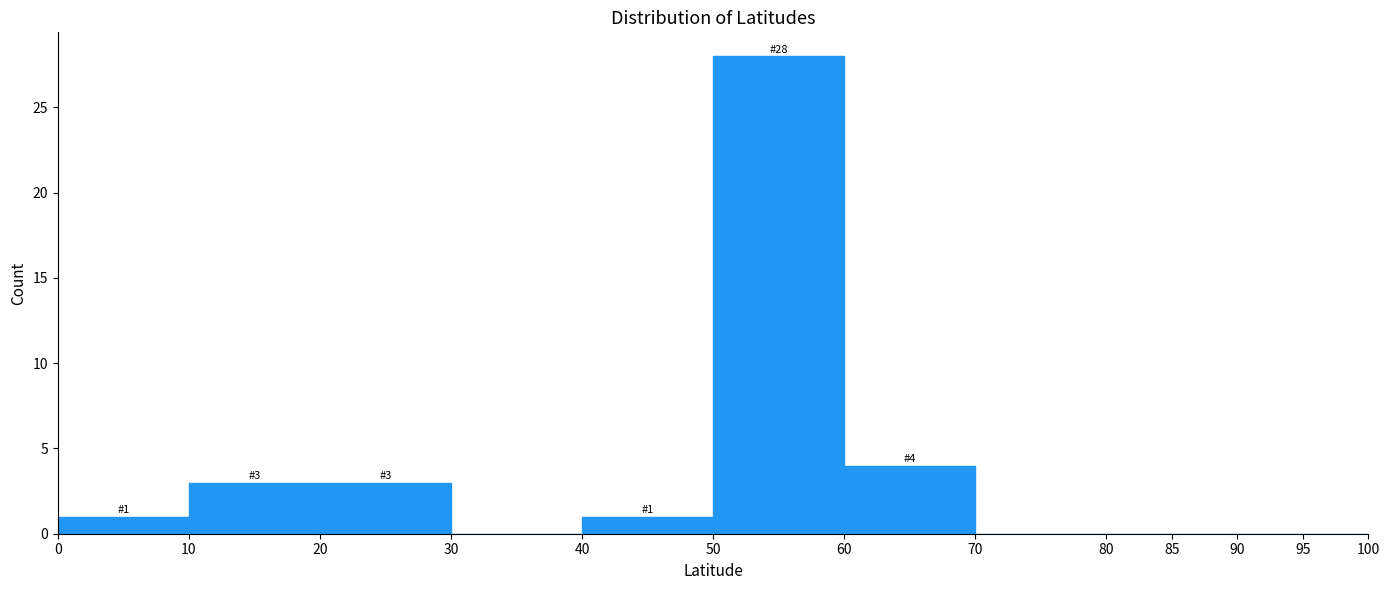

Which range on the x-axis has the tallest bar?

50 to 60